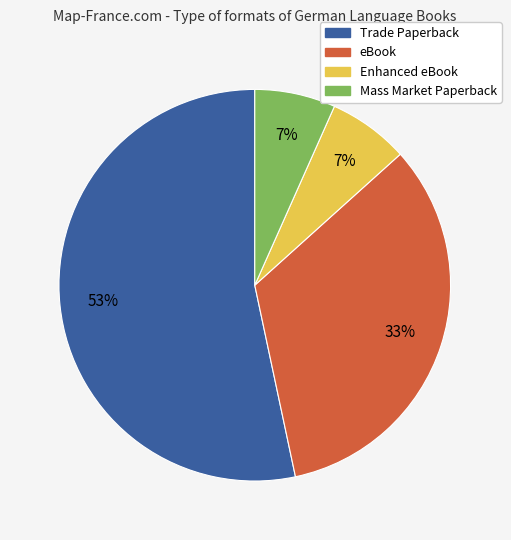

To the nearest percent, what percentage of the pie is Enhanced eBook?

7%